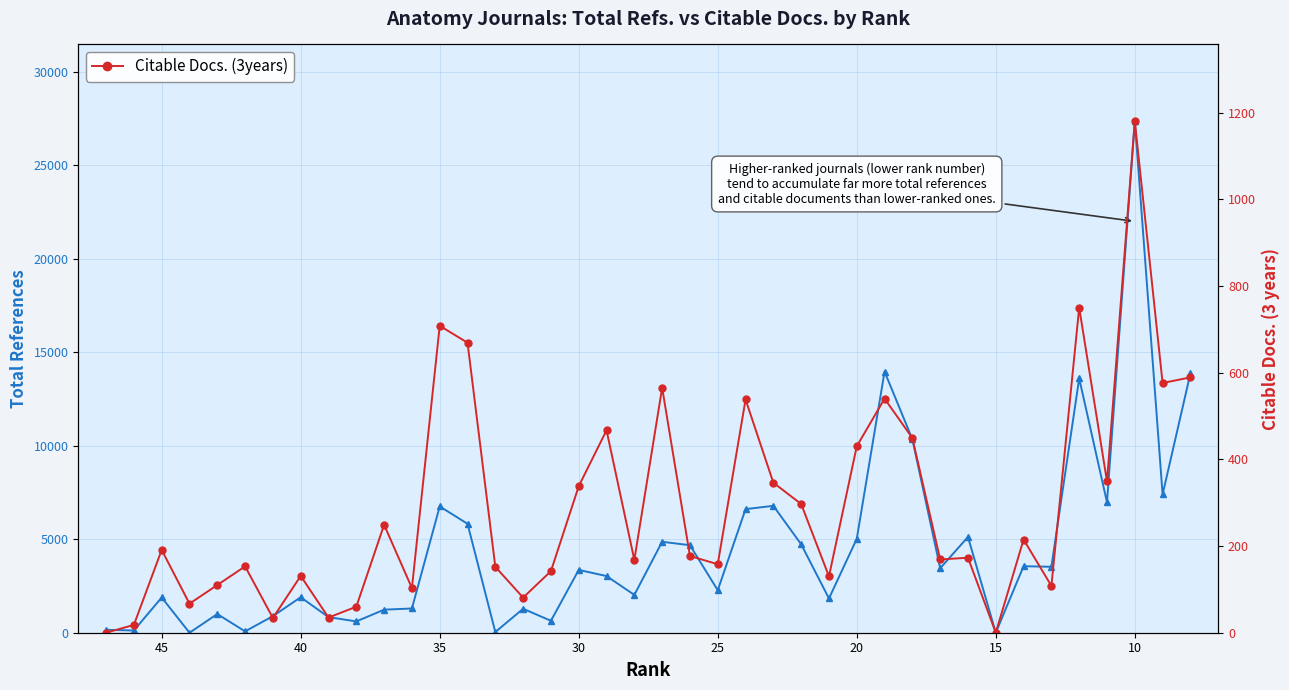

What is the highest value of the Total Refs. series?

27361